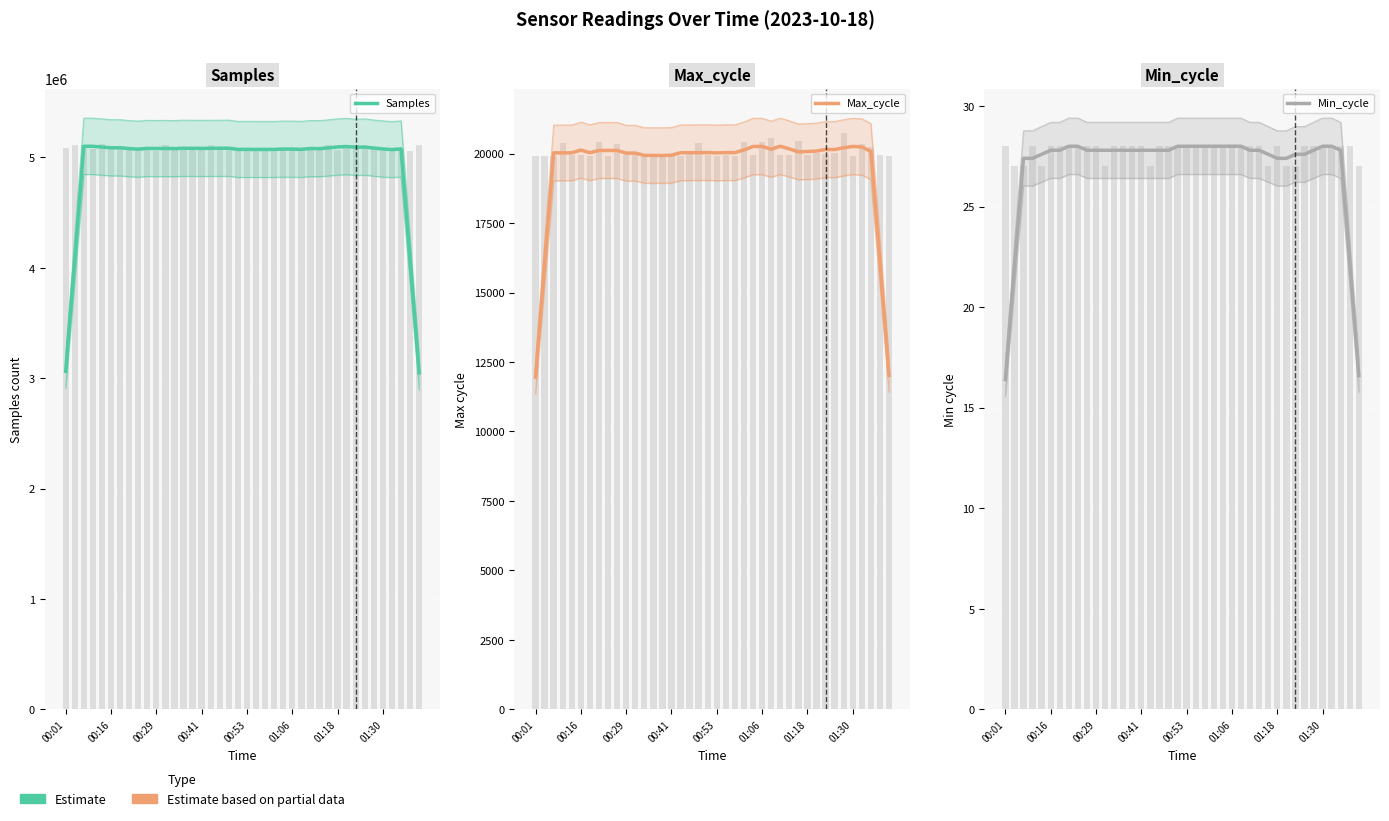

The value of Max_cycle at 01:30 is 29728.7. True or false?

False